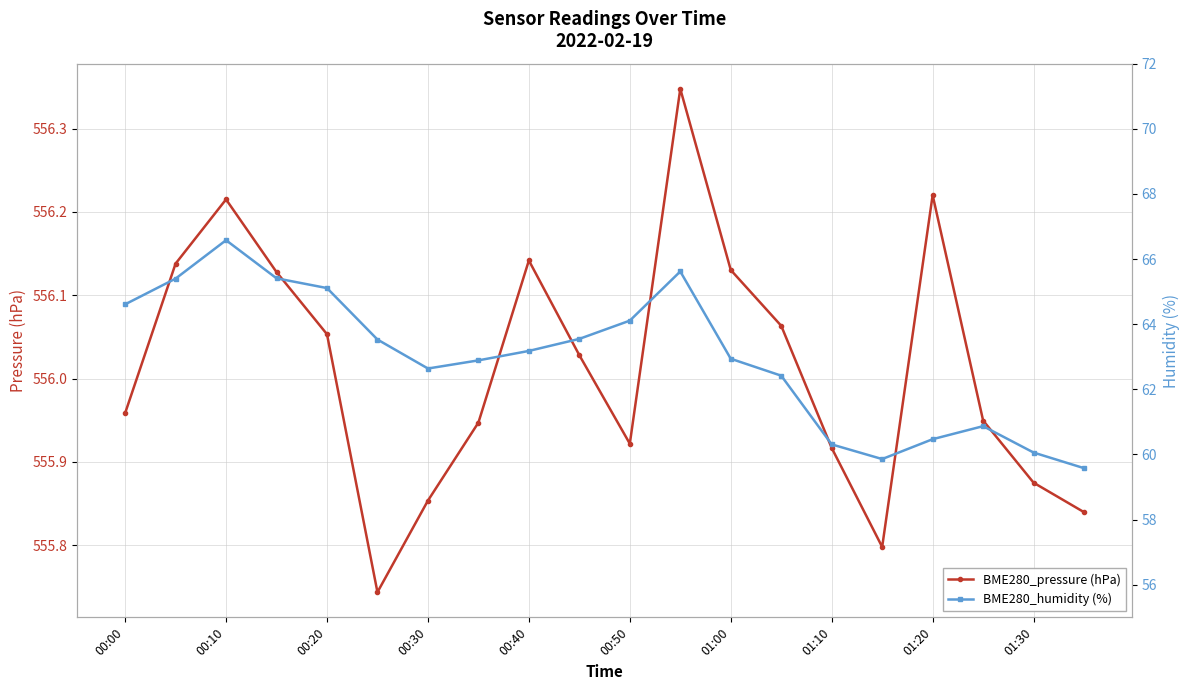

Which series has the widest spread of values?

BME280_humidity (%)